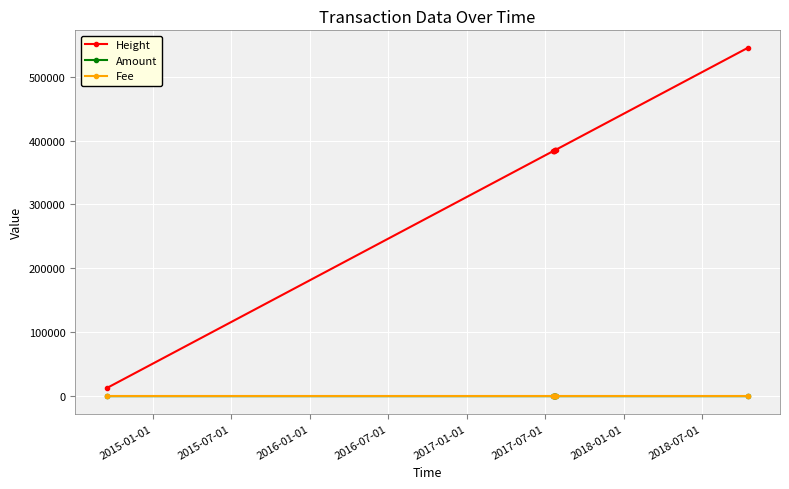

How many categories are shown in the chart?

8